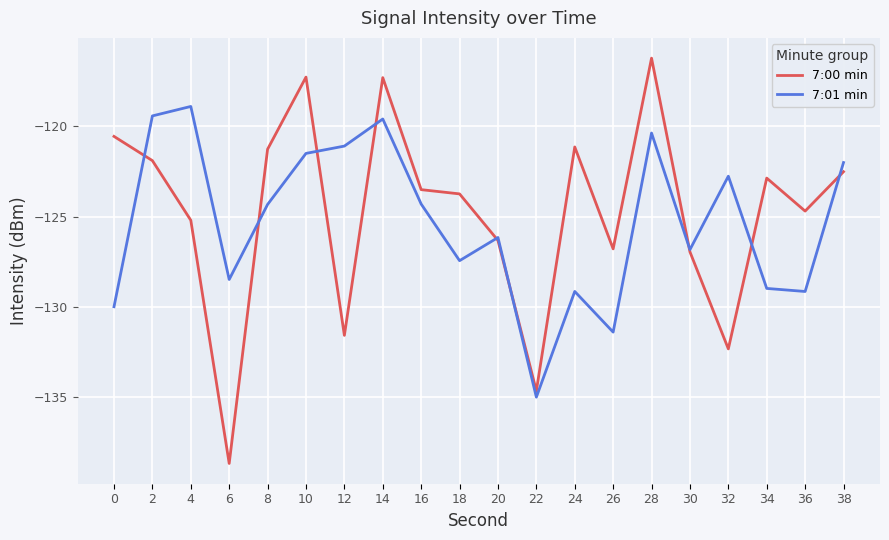

What is the difference between the highest and lowest values at 16?

0.8